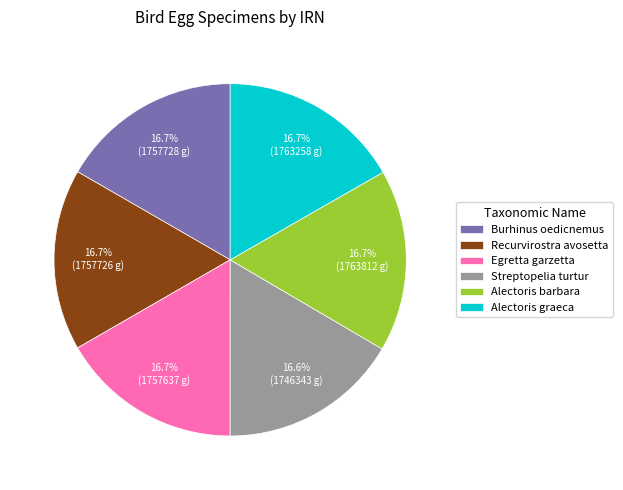

What is the total percentage of Alectoris barbara and Egretta garzetta?

33.4%